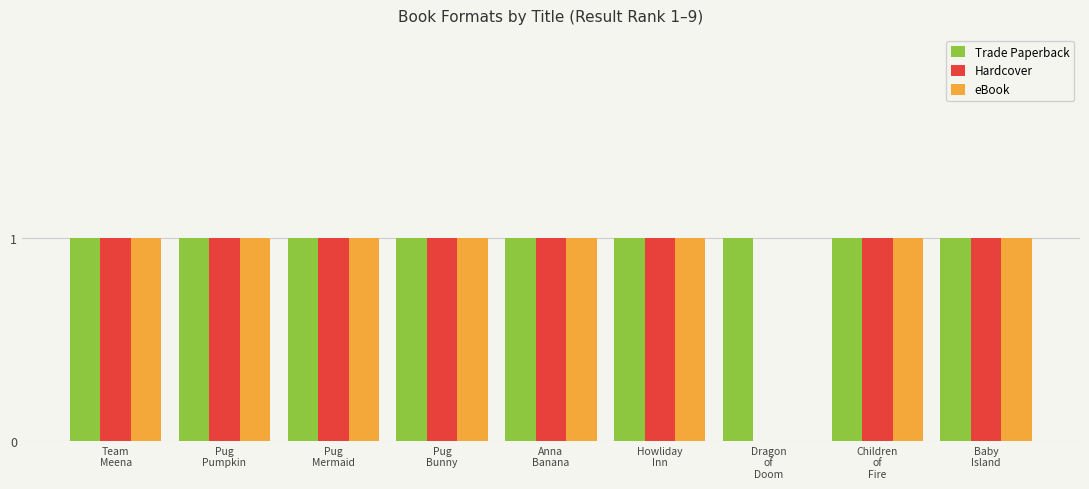

Which series has the largest total across all categories?

Trade Paperback